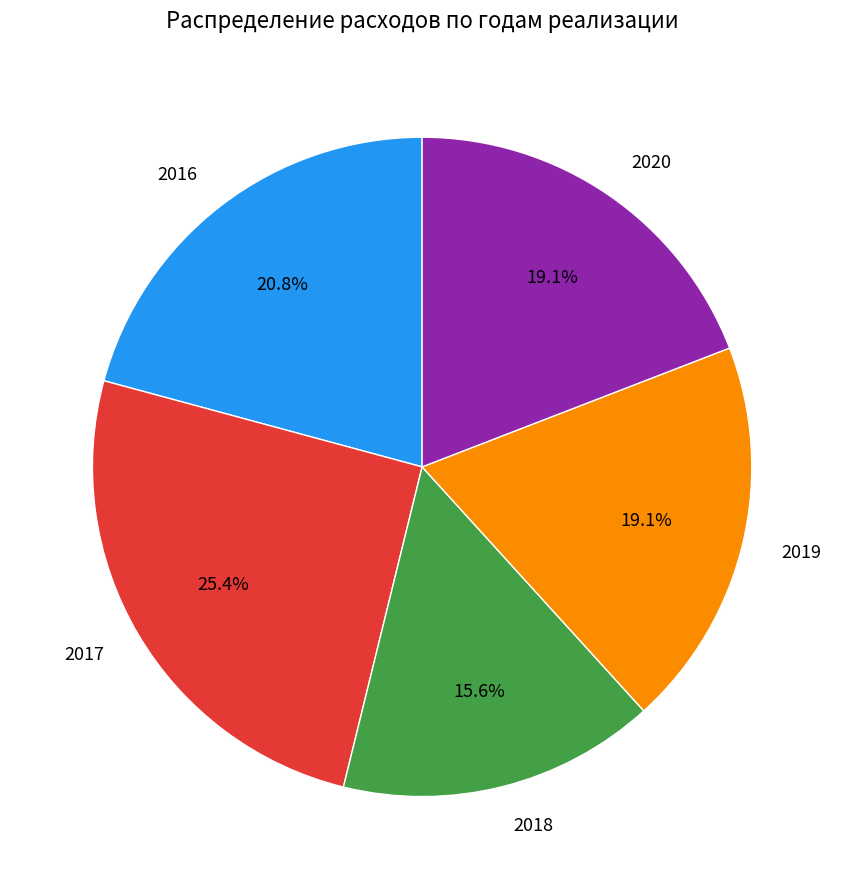

How many segments does this pie chart have?

5